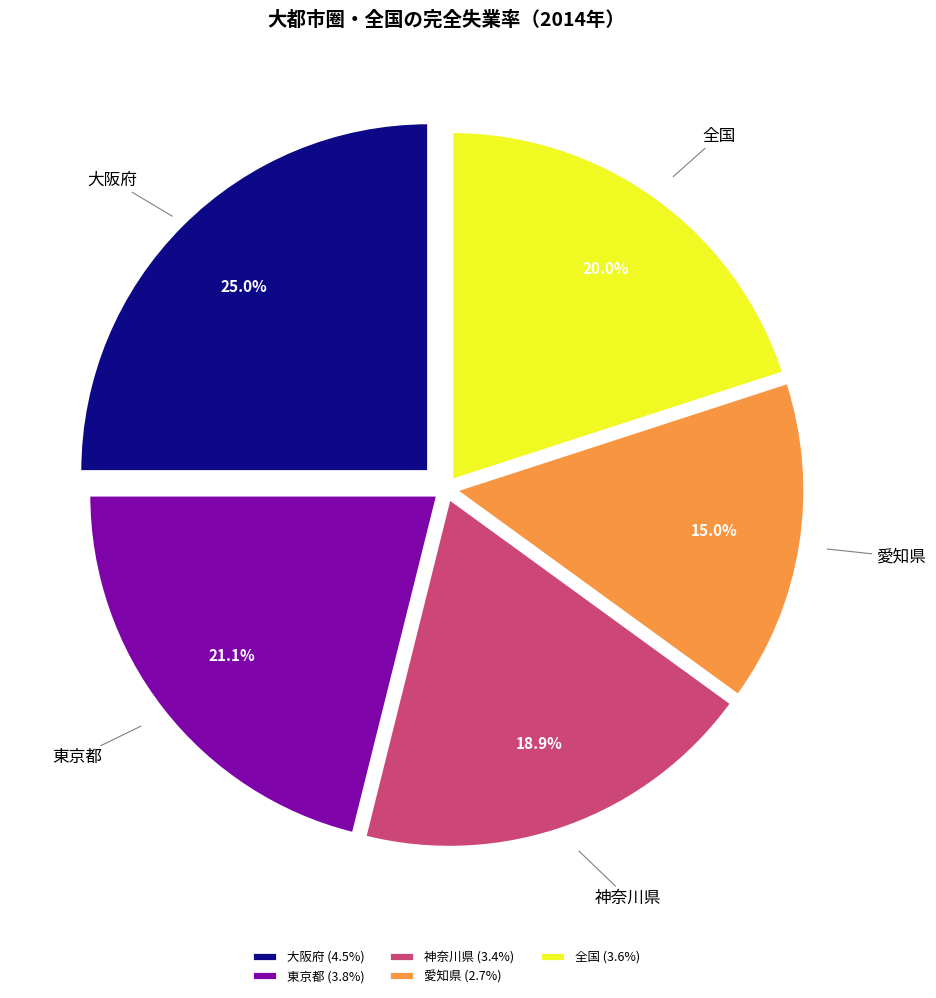

What is the ratio of the value at 神奈川県 to the value at 愛知県?

1.3